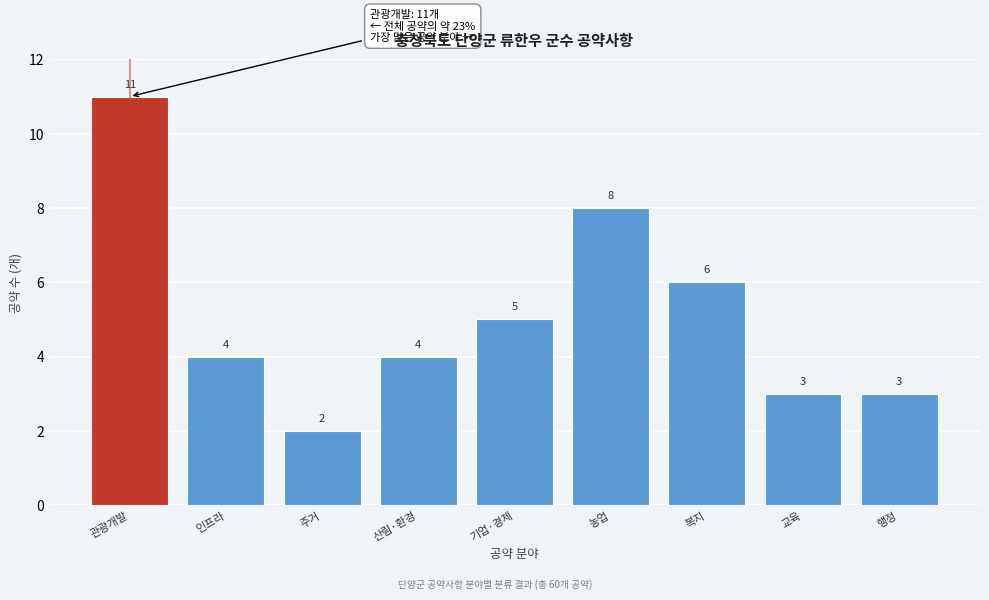

Reading left to right, list all the values displayed in this chart.

11	4	2	4	5	8	6	3	3